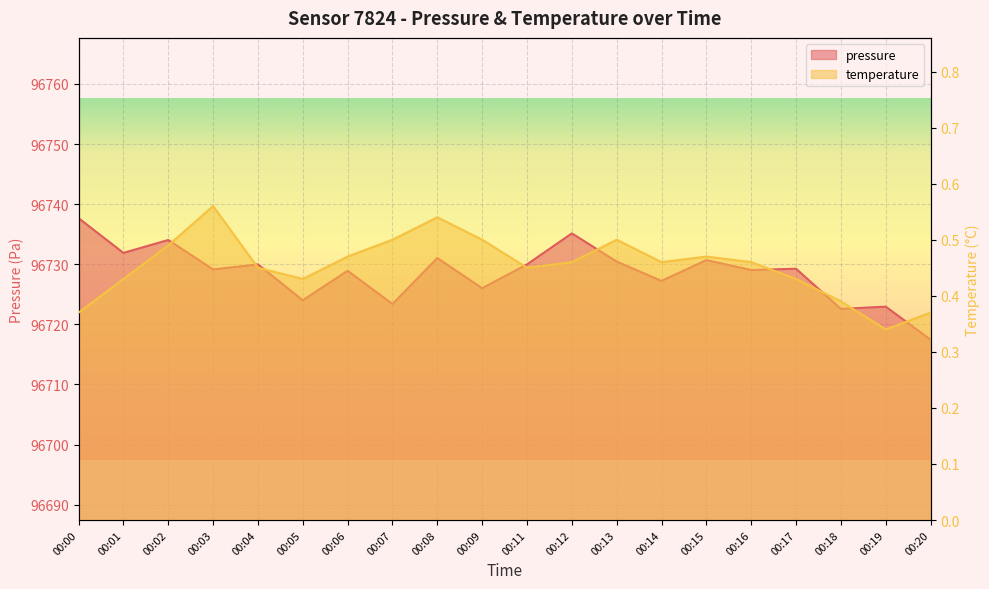

What is the minimum value shown in the chart?

0.3